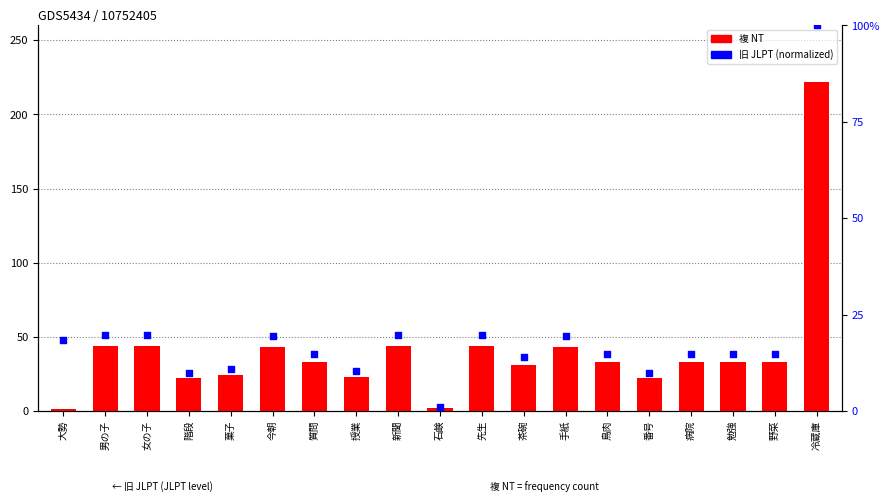

Which series contains the lowest Y value?

旧 JLPT (normalized)